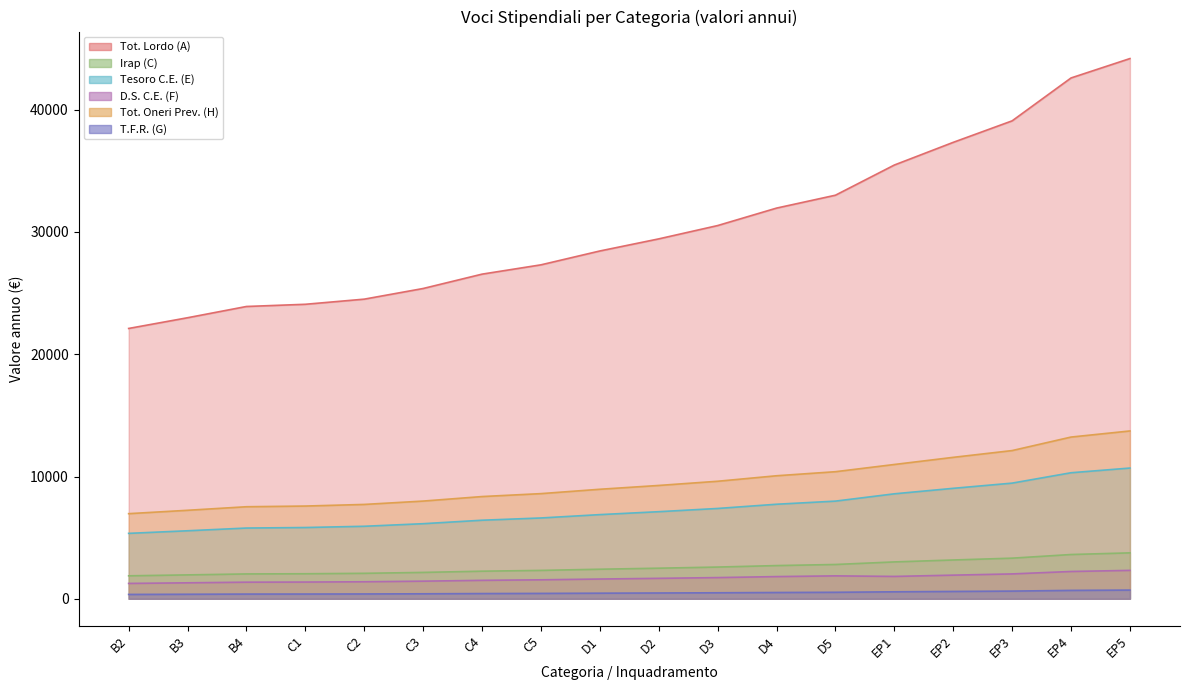

True or false: Tot. Oneri Prev. (H) has a value of 11433.4 at C3.

False